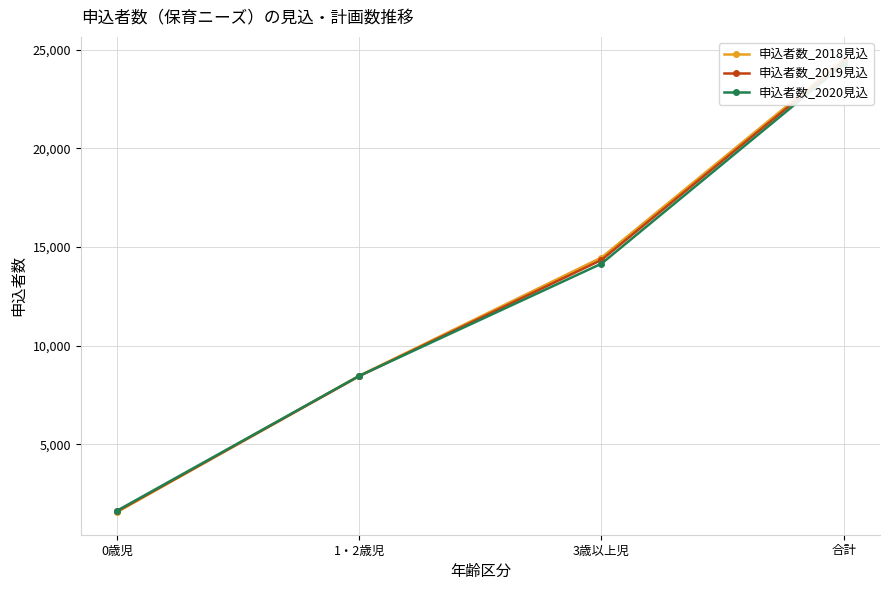

Is this an area chart (filled region under the line)?

No